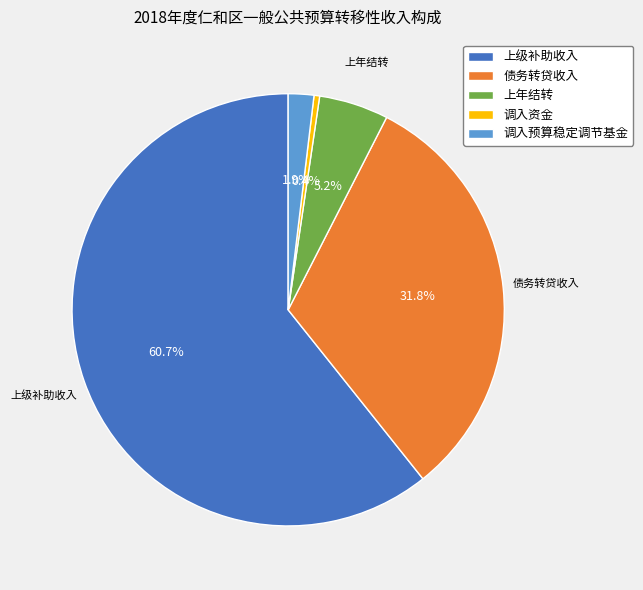

Count the number of slices in the pie.

5